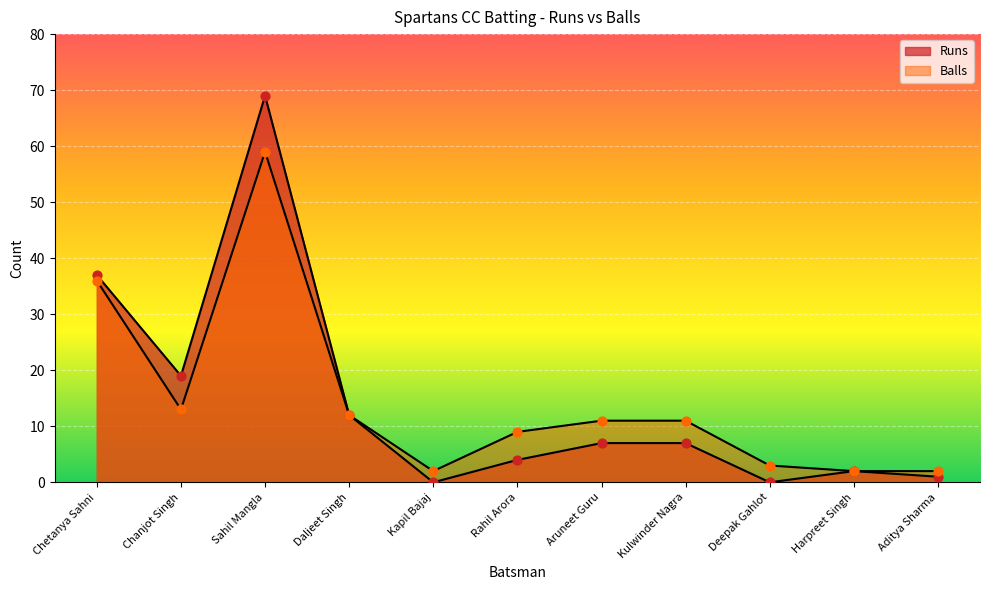

Which series contains the highest Y value?

Runs